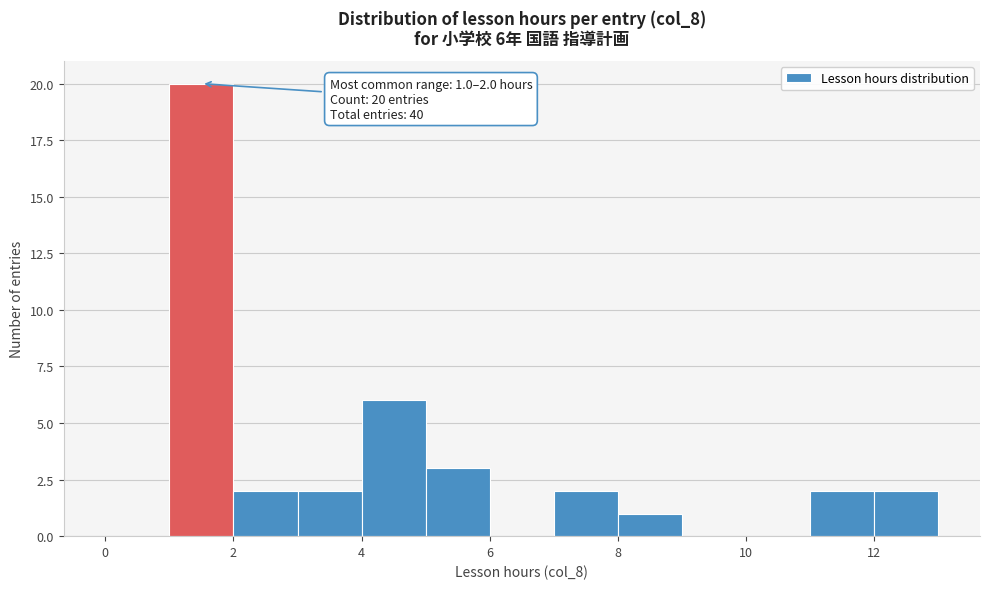

Which range on the x-axis has the tallest bar?

1 to 2